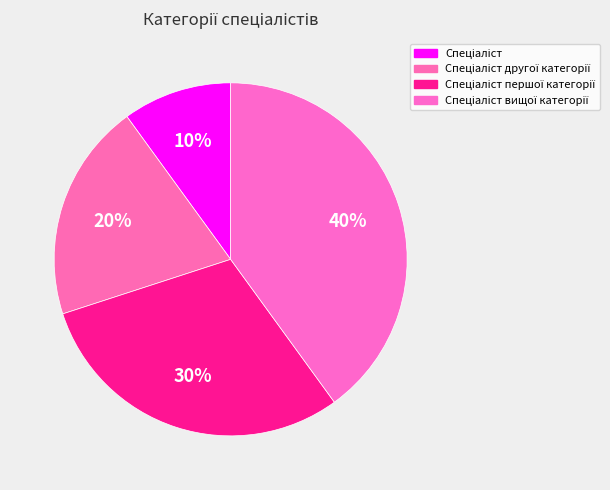

Is Спеціаліст вищої категорії the majority of the pie?

No